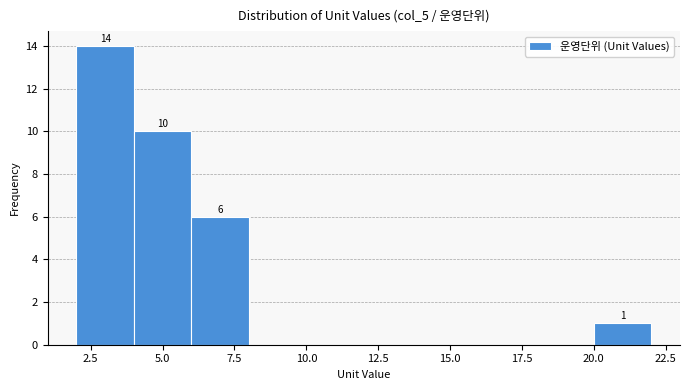

Which range on the x-axis has the tallest bar?

2 to 4